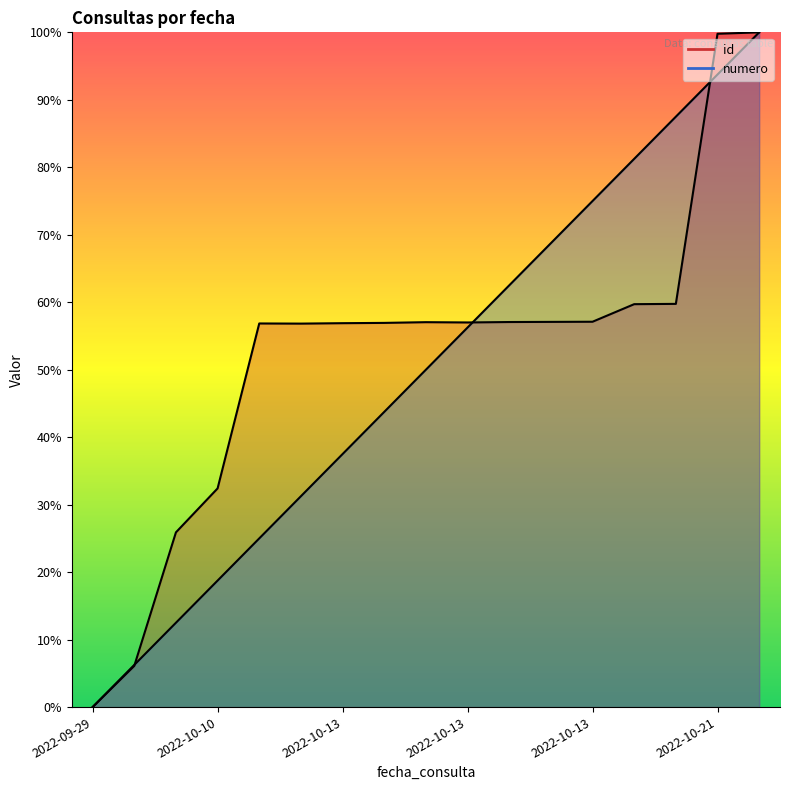

Does the chart display data point markers on the line(s)?

No